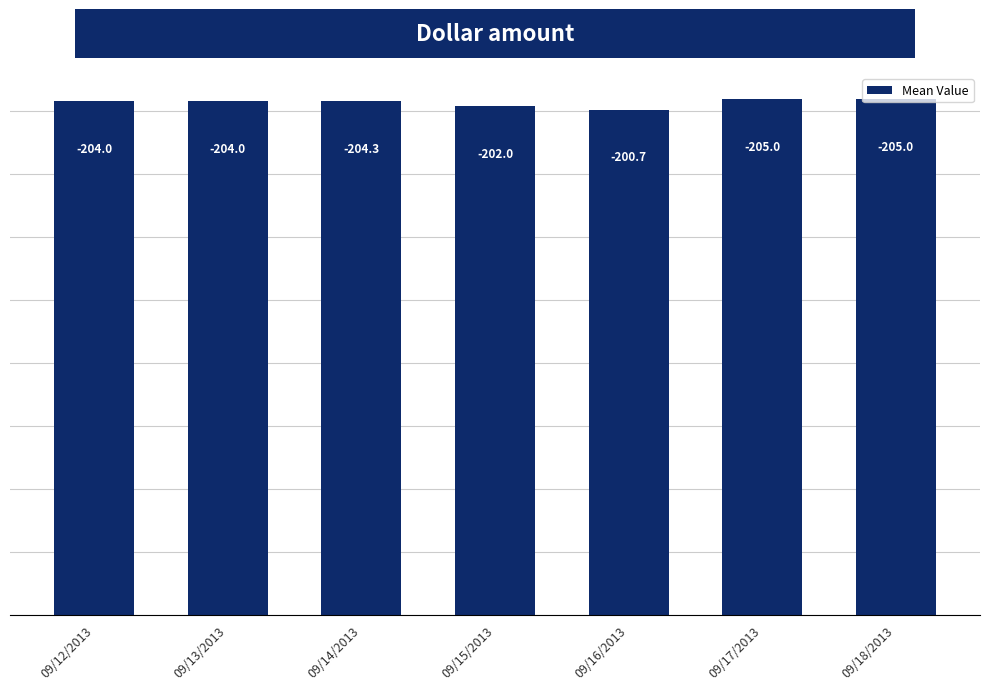

Does the chart contain any negative values?

No